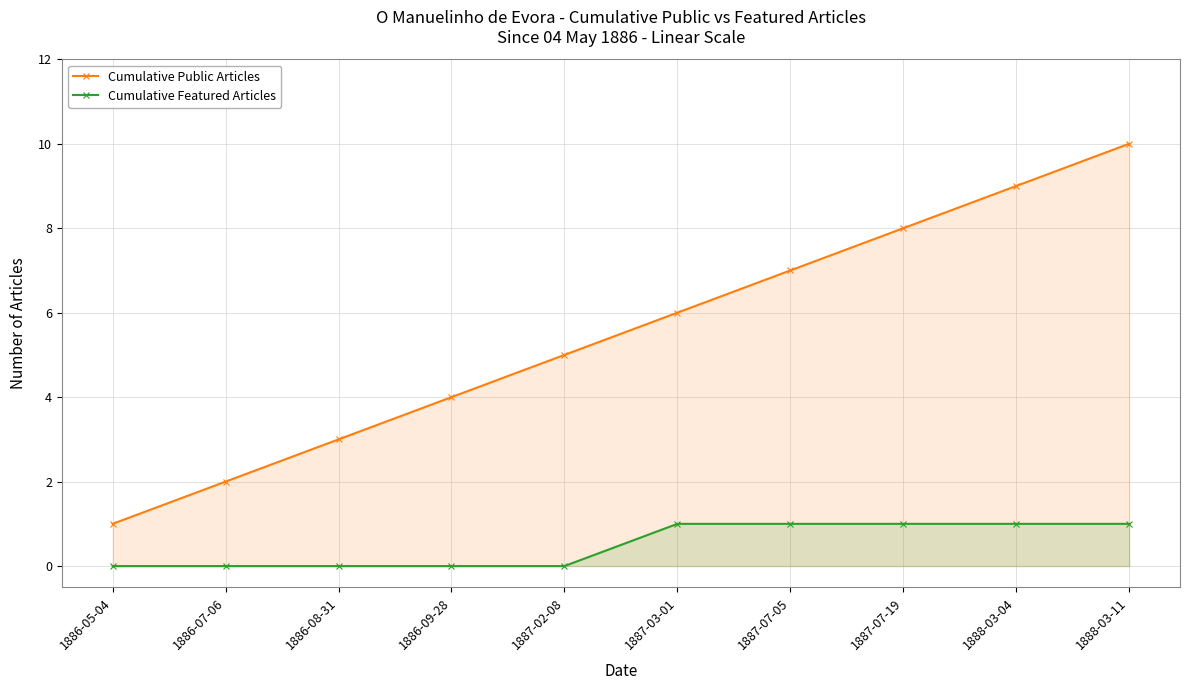

True or false: Cumulative Public Articles and Cumulative Featured Articles cross at least once.

False